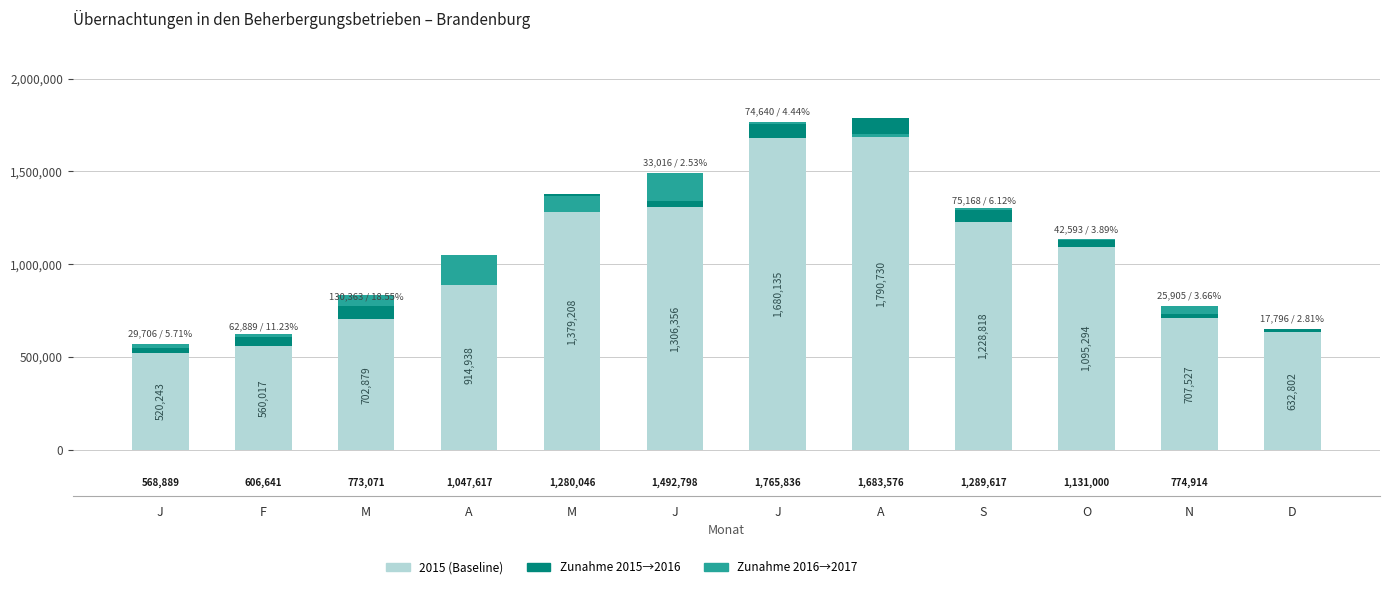

What is the average value of the 2015 Baseline series?

1043246